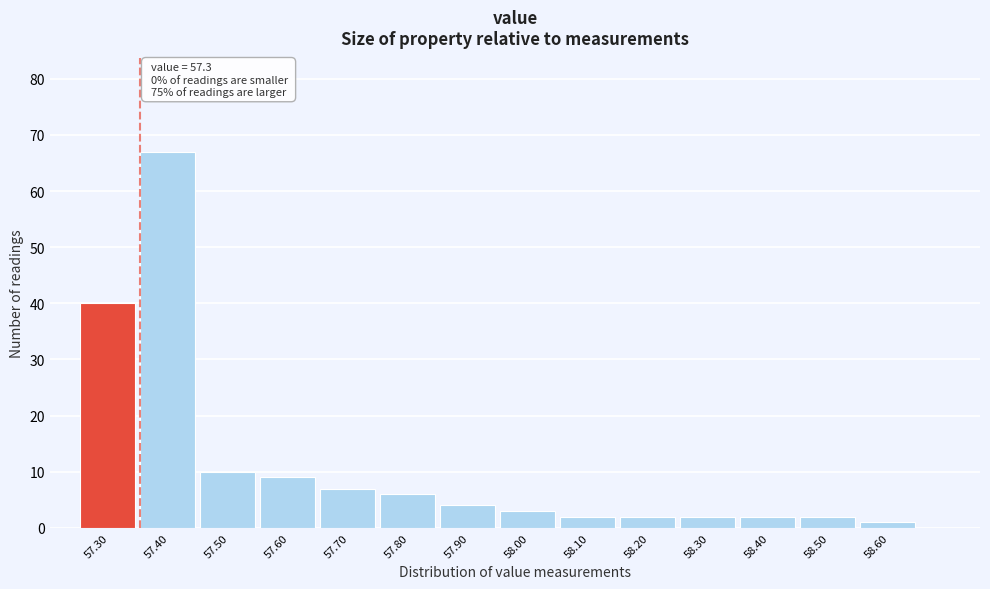

Over which range of the x-axis is the bar tallest?

57.35 to 57.45